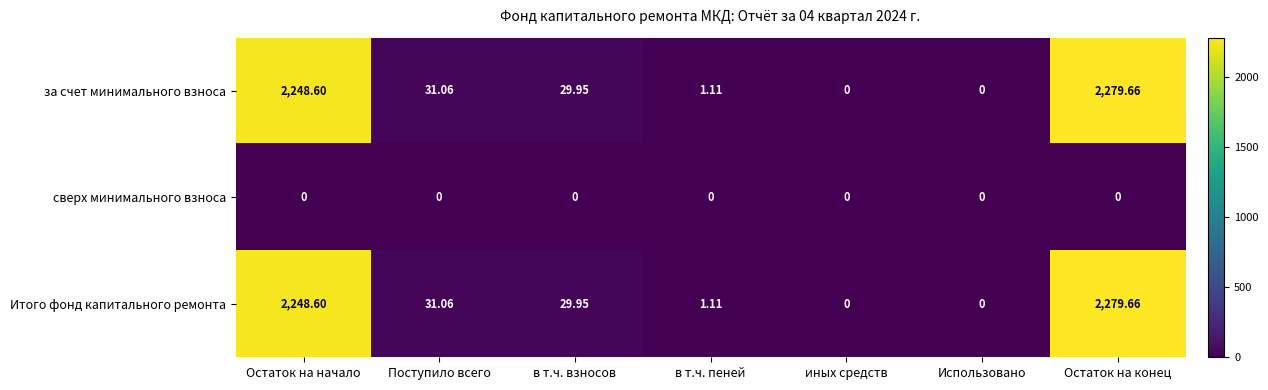

Which category has the highest value across all series?

Остаток на конец